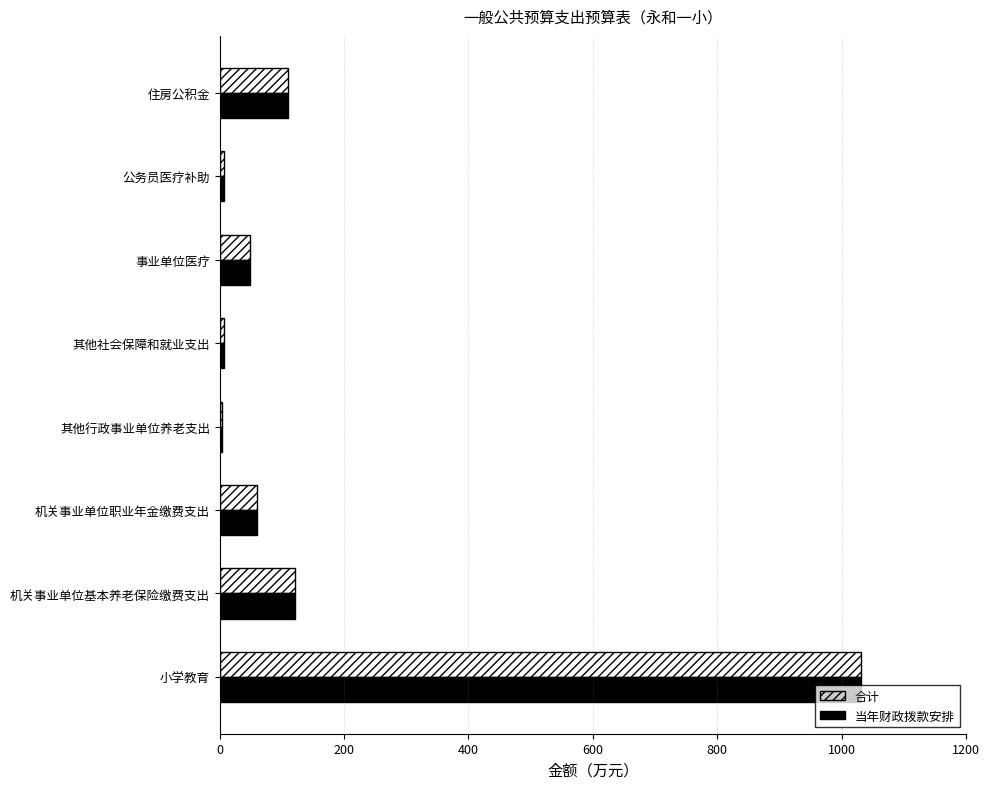

What is the greatest value displayed?

1031.2